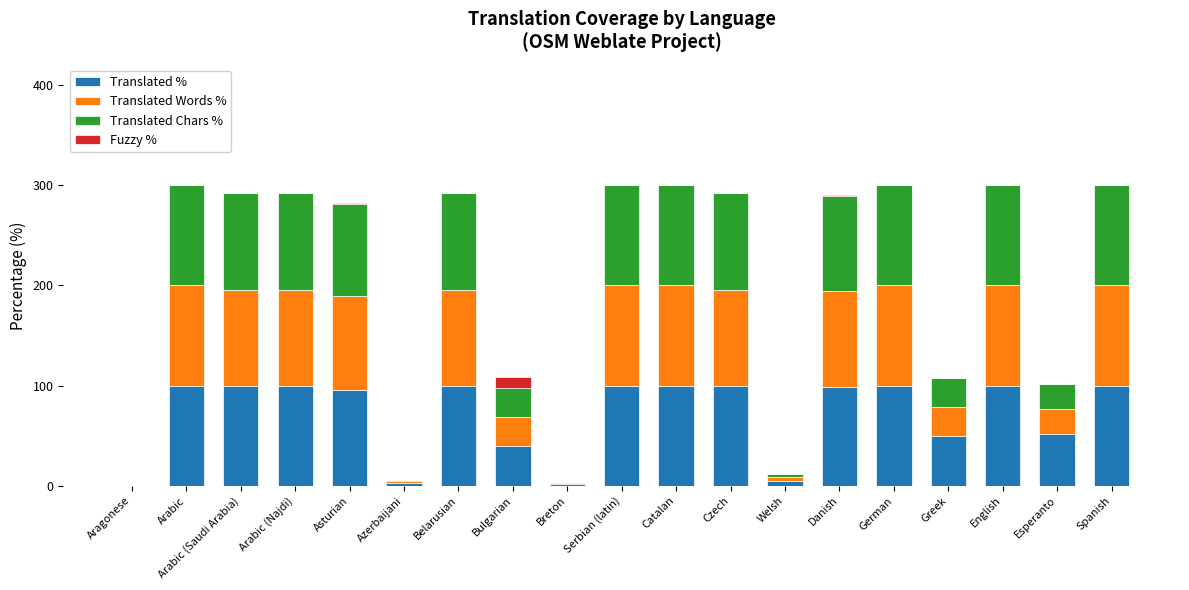

Is it true that Translated % equals 129.4 at Belarusian?

False